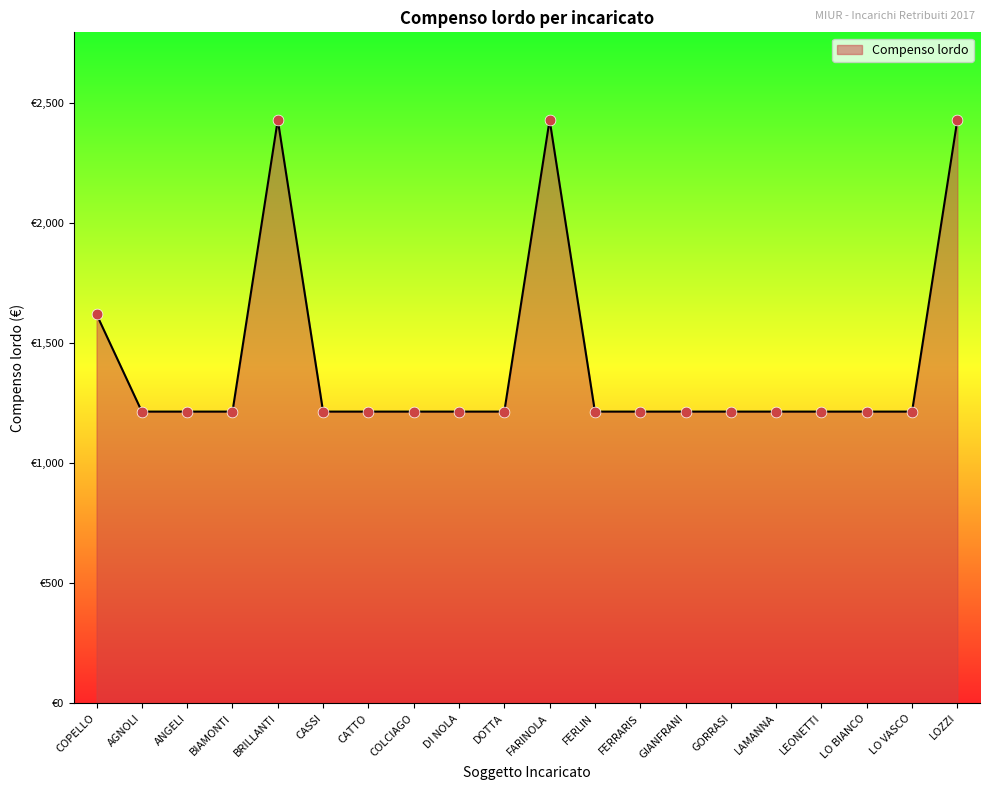

Which has a higher value, AGNOLI or GIANFRANI?

AGNOLI